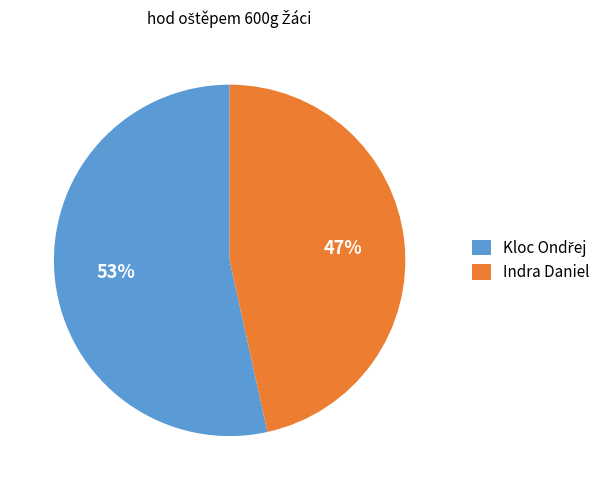

How many segments does this pie chart have?

2